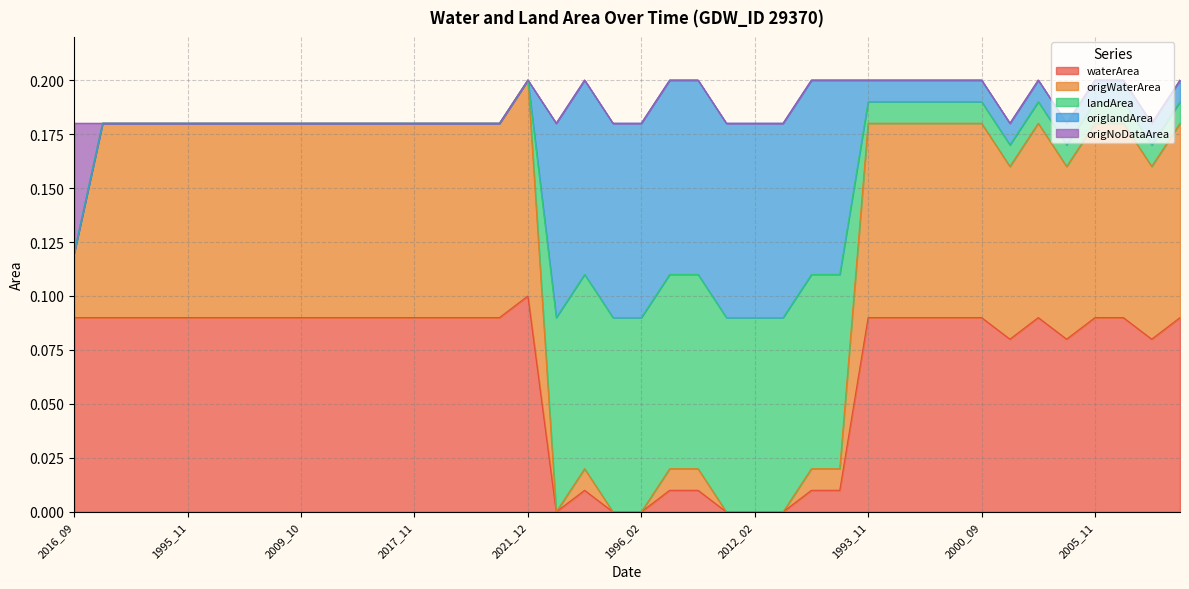

What are all the series names shown in the legend?

waterArea, origWaterArea, landArea, origlandArea, origNoDataArea